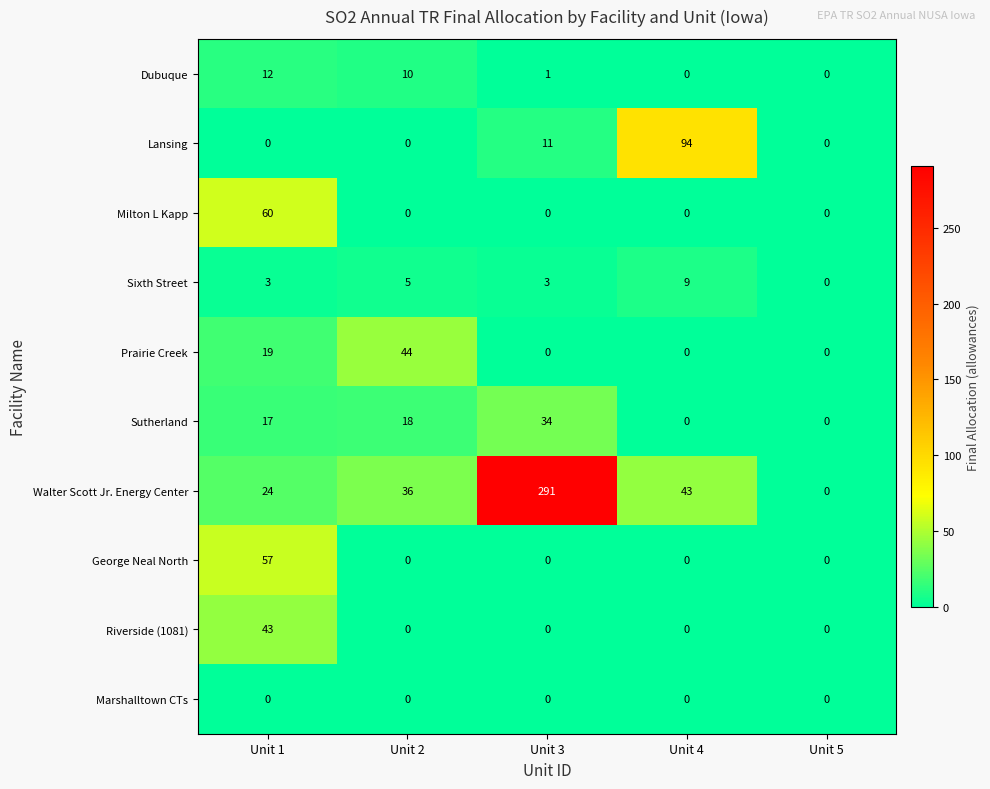

List the series in order of their peak value, lowest first.

Marshalltown CTs, Sixth Street, Dubuque, Sutherland, Riverside (1081), Prairie Creek, George Neal North, Milton L Kapp, Lansing, Walter Scott Jr. Energy Center